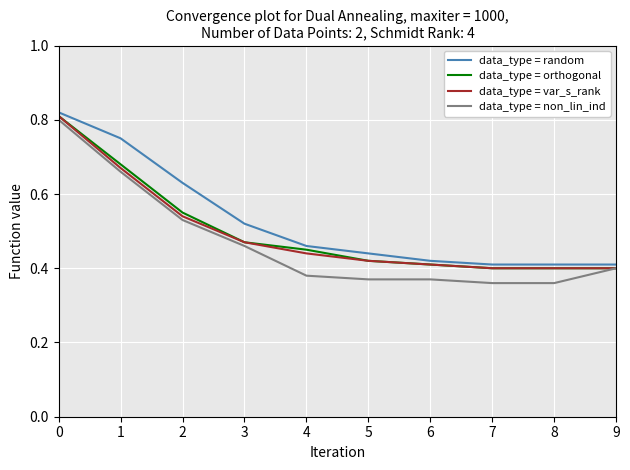

Which series has the widest spread of values?

data_type = non_lin_ind